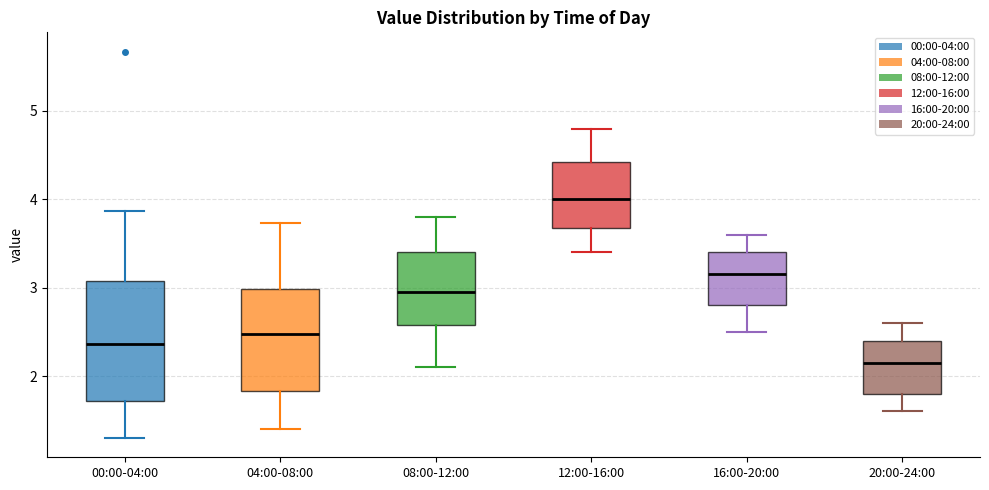

Reading left to right, transcribe this box plot: for each box, give where its median line is, the range the box spans, and where its two whiskers end, as read against the y-axis. The values are not printed on the chart, so give them approximately, as read against the axis.

00:00-04:00: median 2.4, box 1.7 to 3.1, whiskers 1.3 to 3.9
04:00-08:00: median 2.5, box 1.8 to 3.0, whiskers 1.4 to 3.7
08:00-12:00: median 3.0, box 2.6 to 3.4, whiskers 2.1 to 3.8
12:00-16:00: median 4.0, box 3.7 to 4.4, whiskers 3.4 to 4.8
16:00-20:00: median 3.2, box 2.8 to 3.4, whiskers 2.5 to 3.6
20:00-24:00: median 2.2, box 1.8 to 2.4, whiskers 1.6 to 2.6